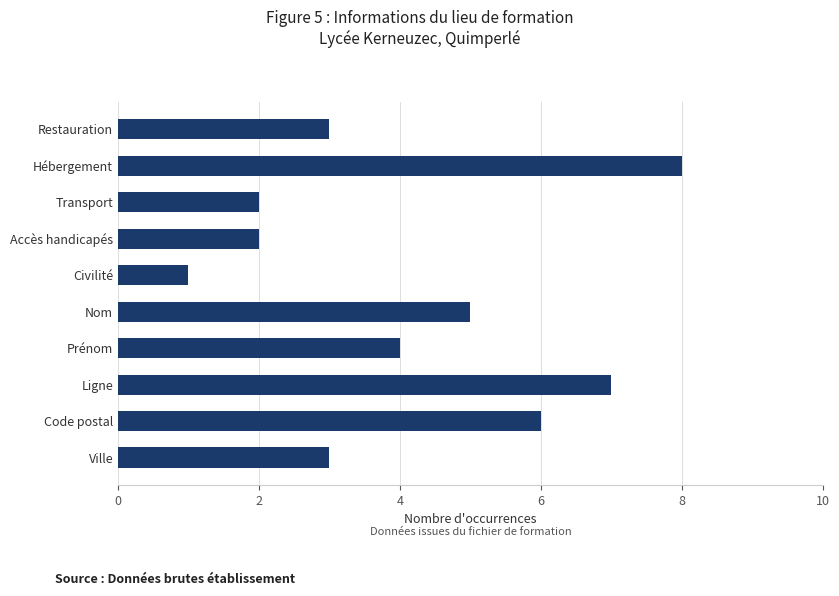

What is the label of the 6th bar from the bottom?

Civilité